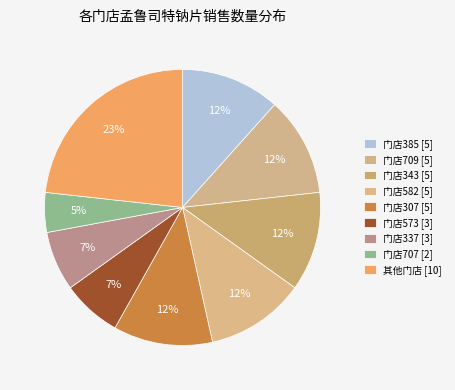

How many slices are in this pie chart?

9